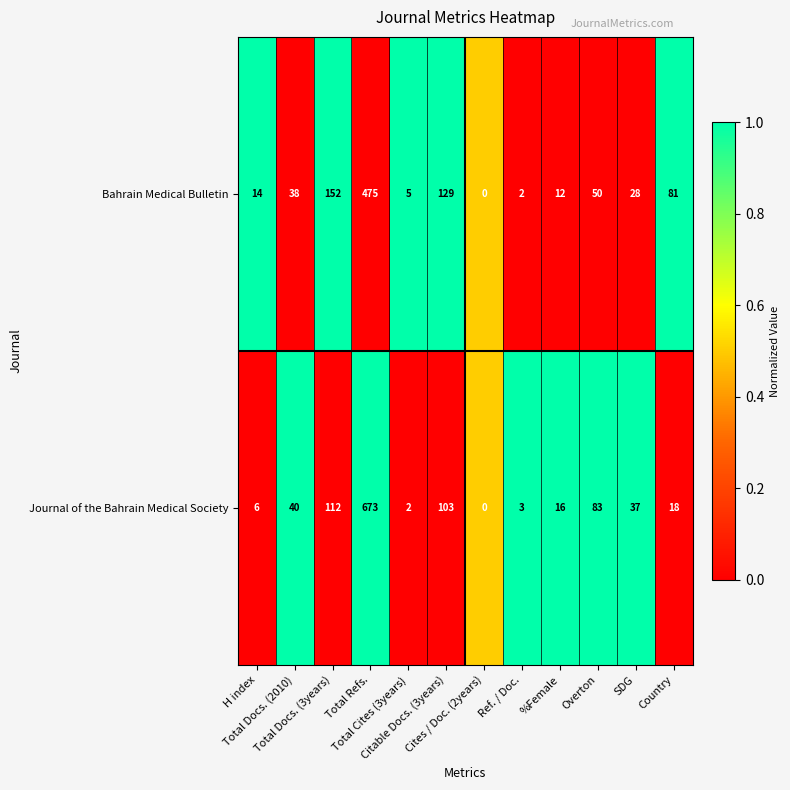

At Total Docs. (3years), list the series in order from largest to smallest.

Bahrain Medical Bulletin, Journal of the Bahrain Medical Society